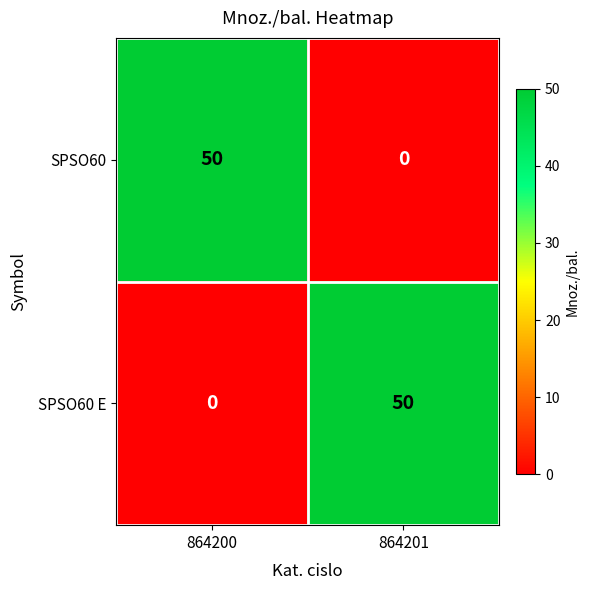

What is the difference between the maximum and minimum values in the SPSO60 series?

50